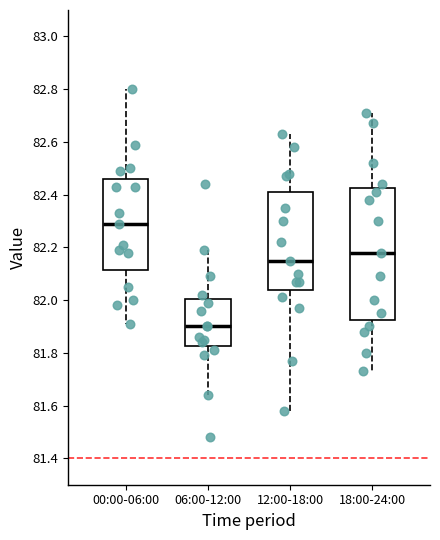

Where does the lower whisker of the box for 12:00-18:00 end on the y-axis? The values are not printed on the chart, so give them approximately, as read against the axis.

81.58